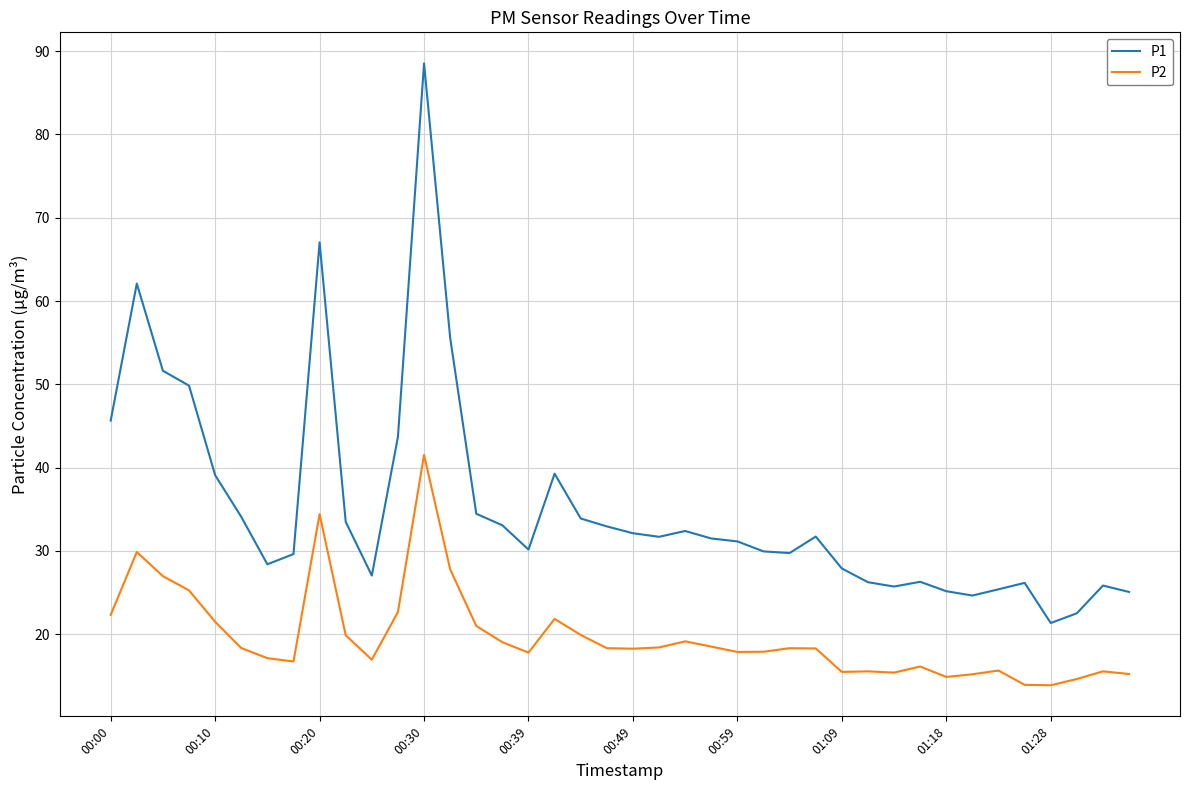

True or false: P1 and P2 intersect in this chart.

False